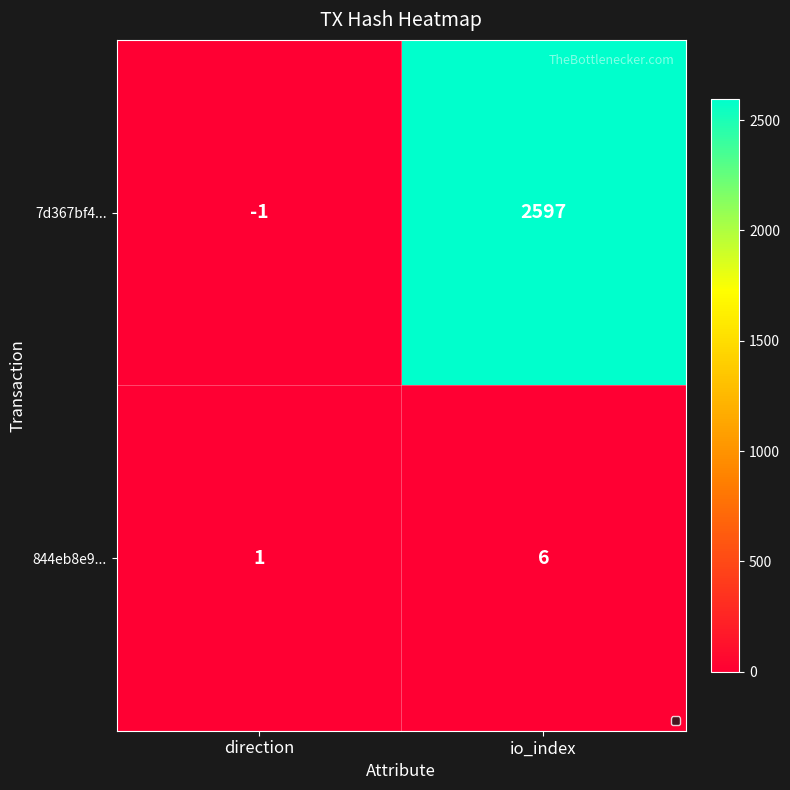

Rank the series at direction from lowest to highest value.

7d367bf4..., 844eb8e9...